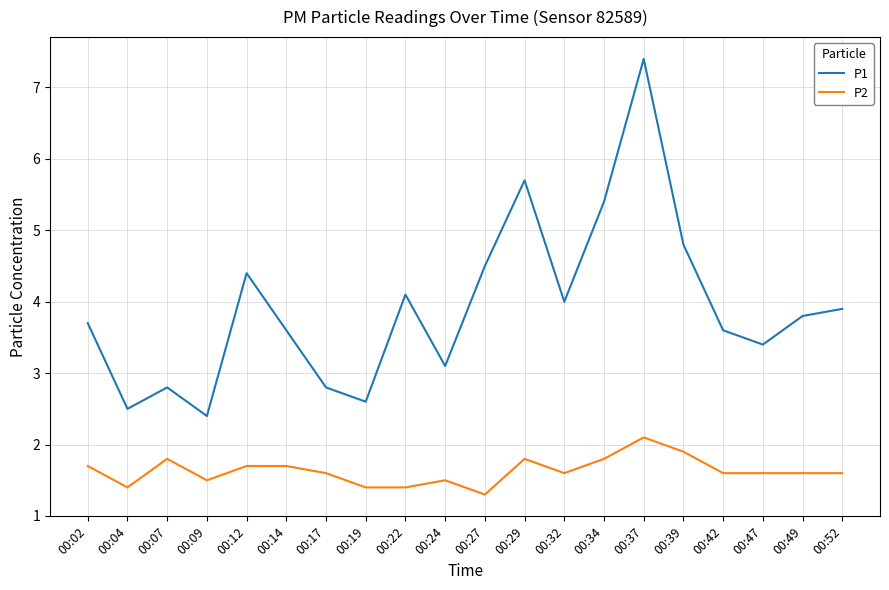

Rank the series by their maximum value, from lowest to highest.

P2, P1